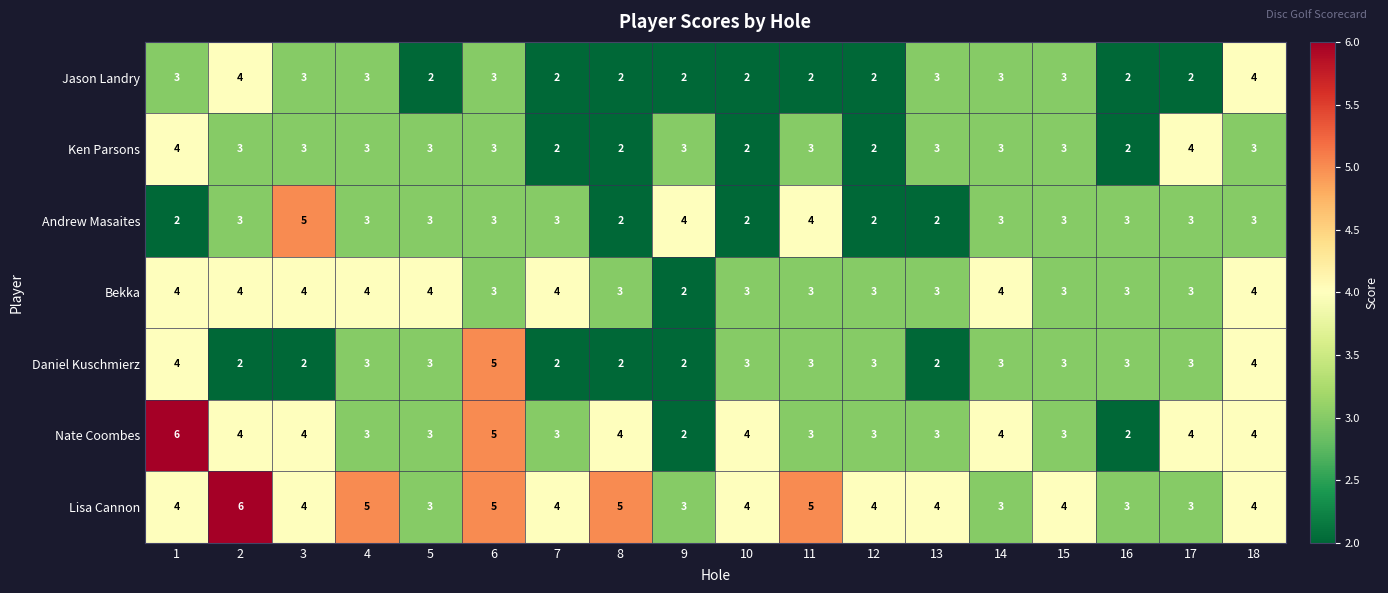

Count the number of categories in the chart.

18